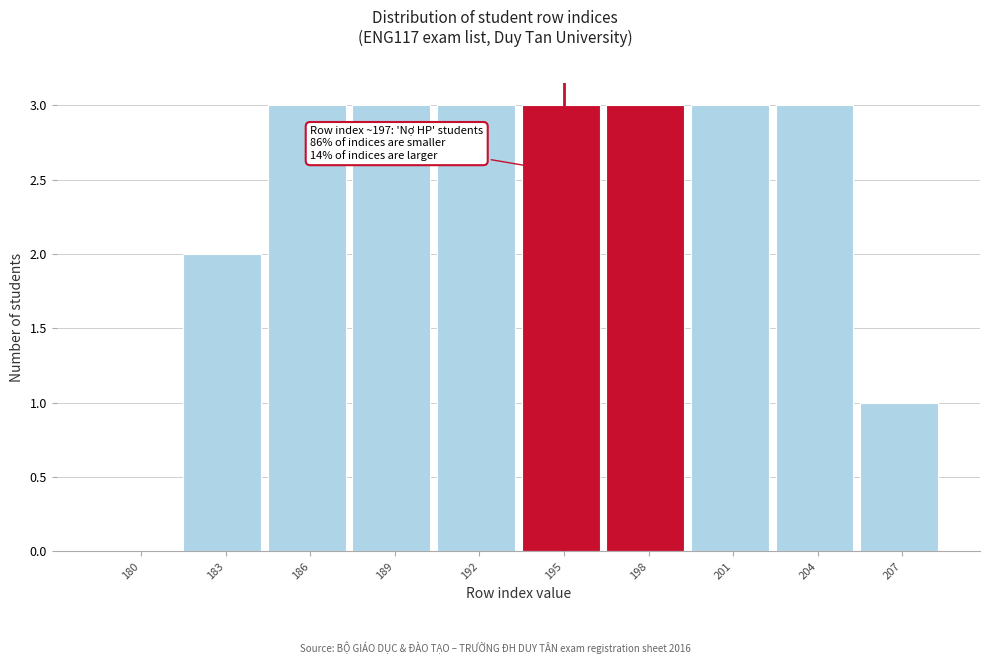

Reading left to right, transcribe all the data shown in this chart.

180=0	183=2	186=3	189=3	192=3	195=3	198=3	201=3	204=3	207=1